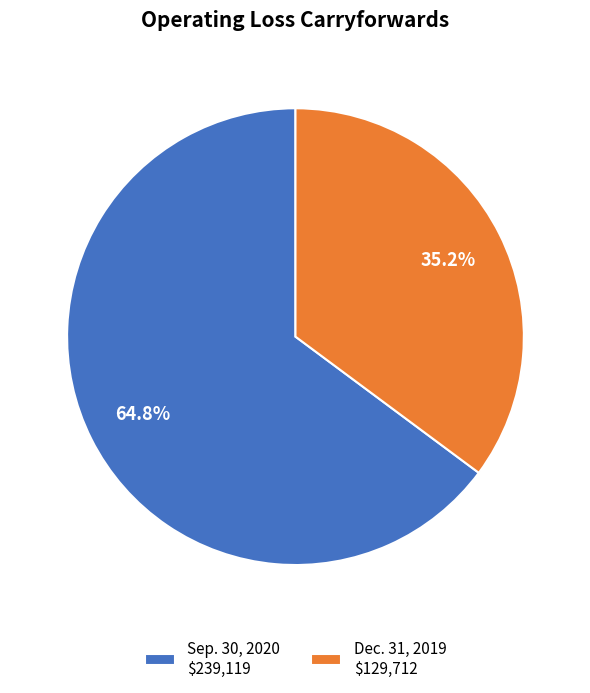

To the nearest percent, what portion does Sep. 30, 2020 represent?

65%